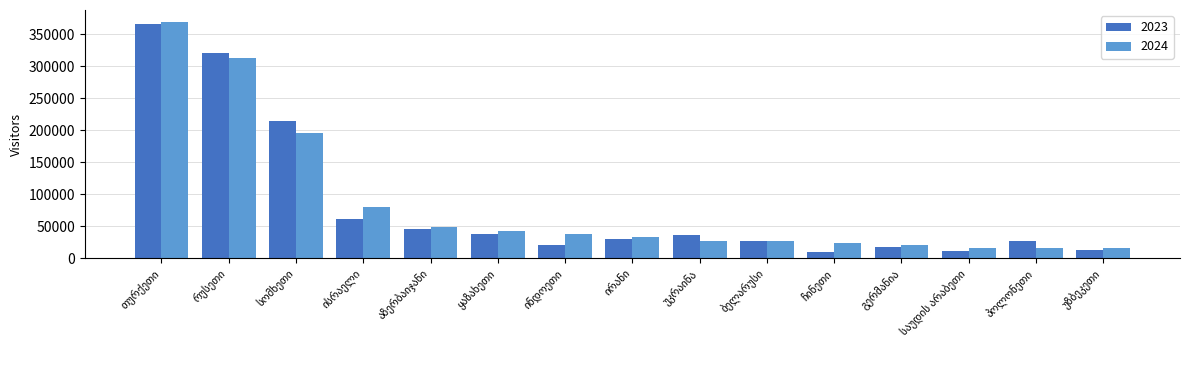

What is the maximum value for 2024?

369395